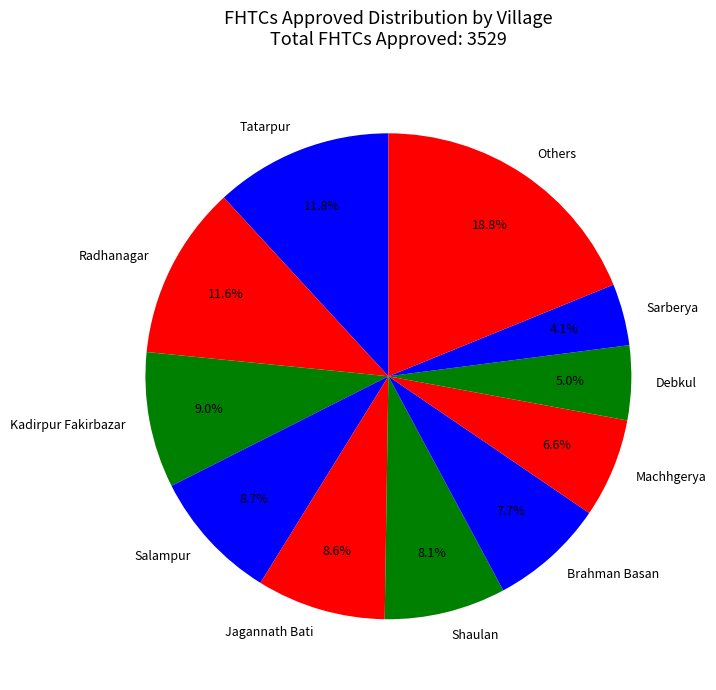

What percentage is NOT represented by Radhanagar?

88.4%